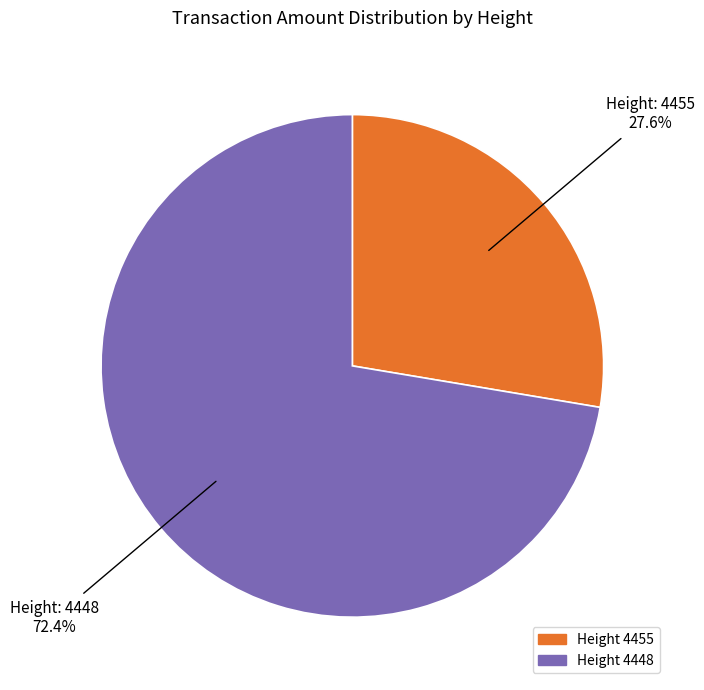

Is there any slice that represents more than half of the pie?

Yes